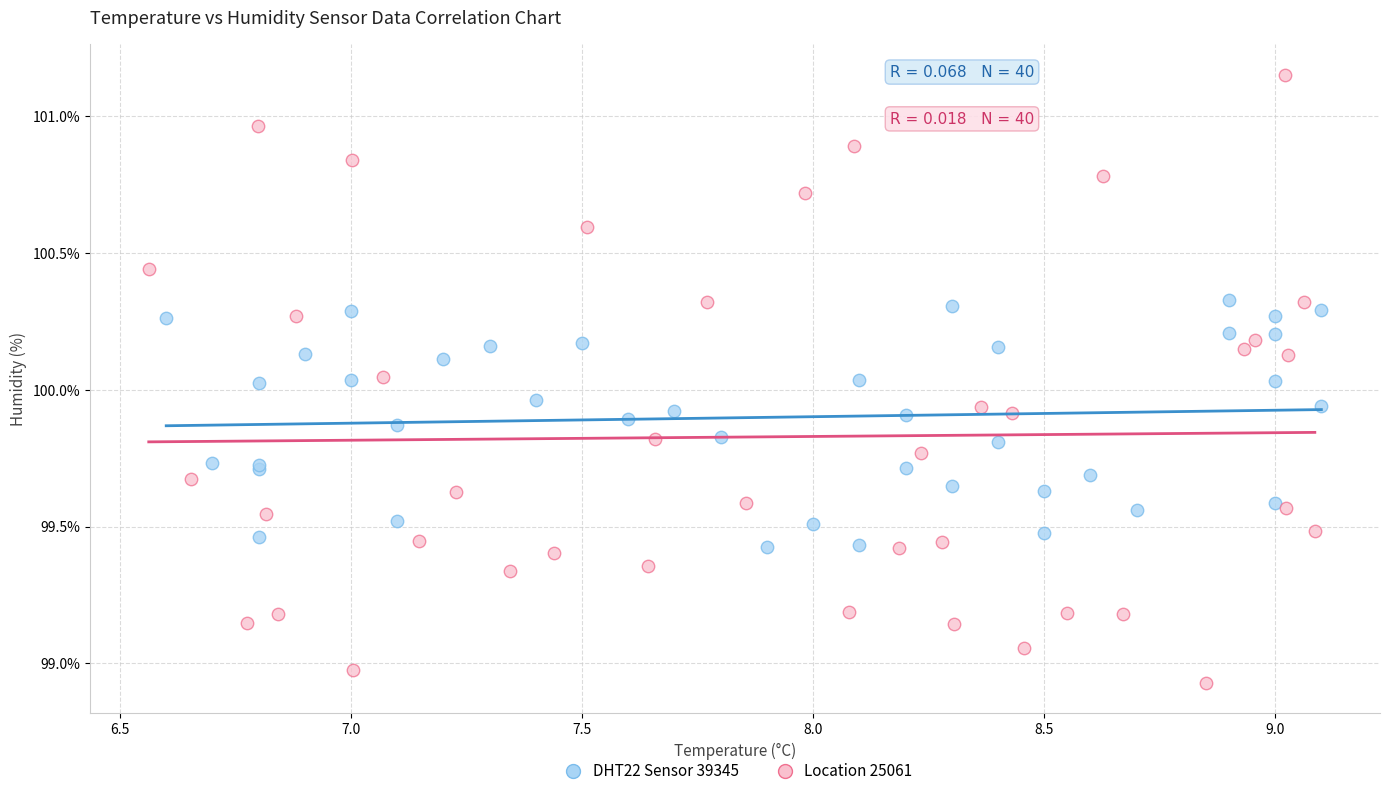

What are all the series names shown in the legend?

DHT22 Sensor 39345, Location 25061